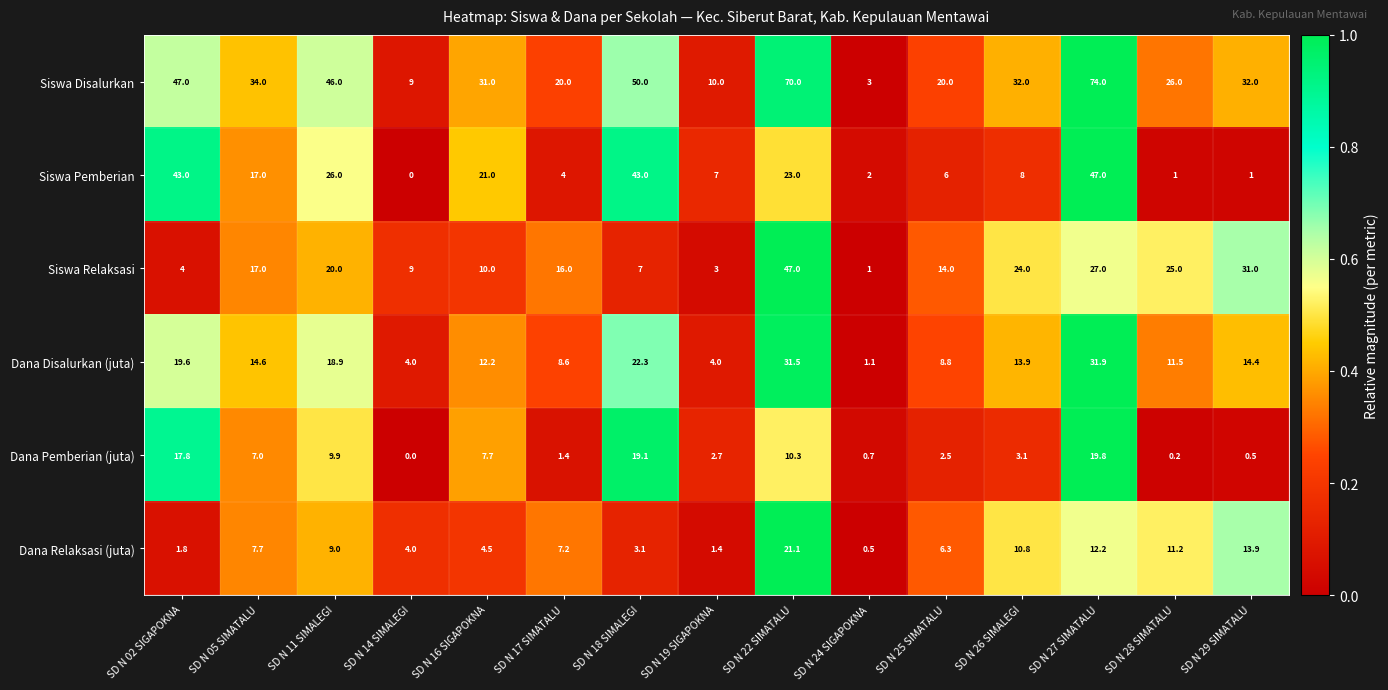

Which series has the largest total across all categories?

Siswa Disalurkan